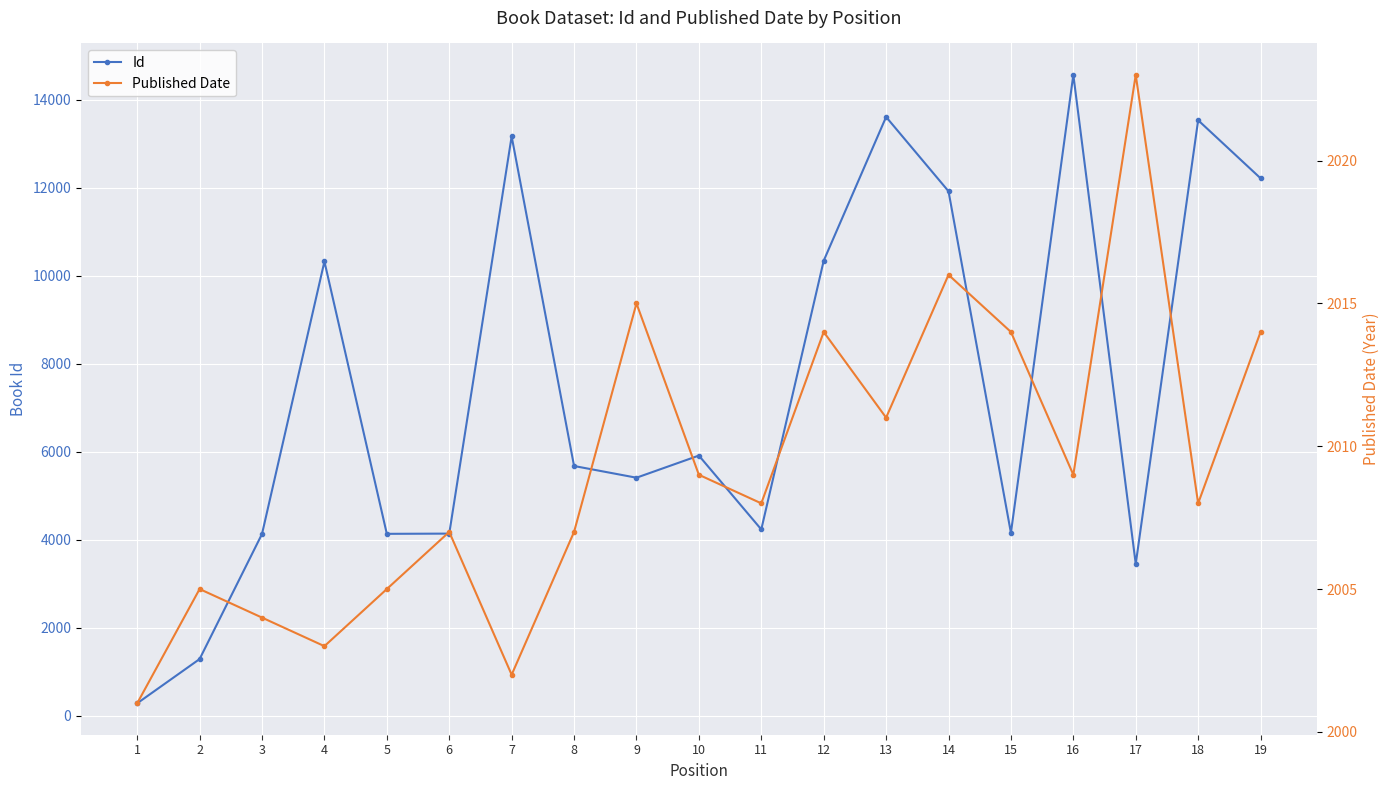

Where is Id nearest to the value 7422?

10